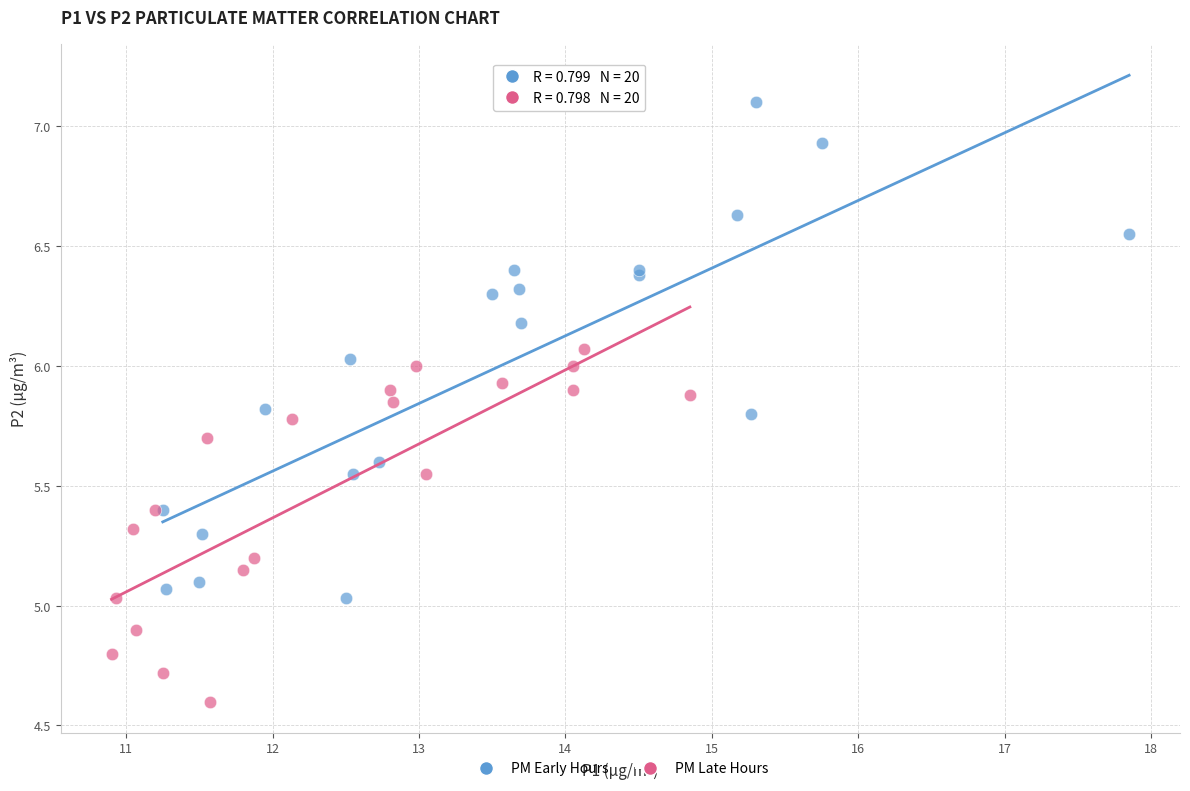

Which series reaches the maximum Y coordinate?

PM Early Hours